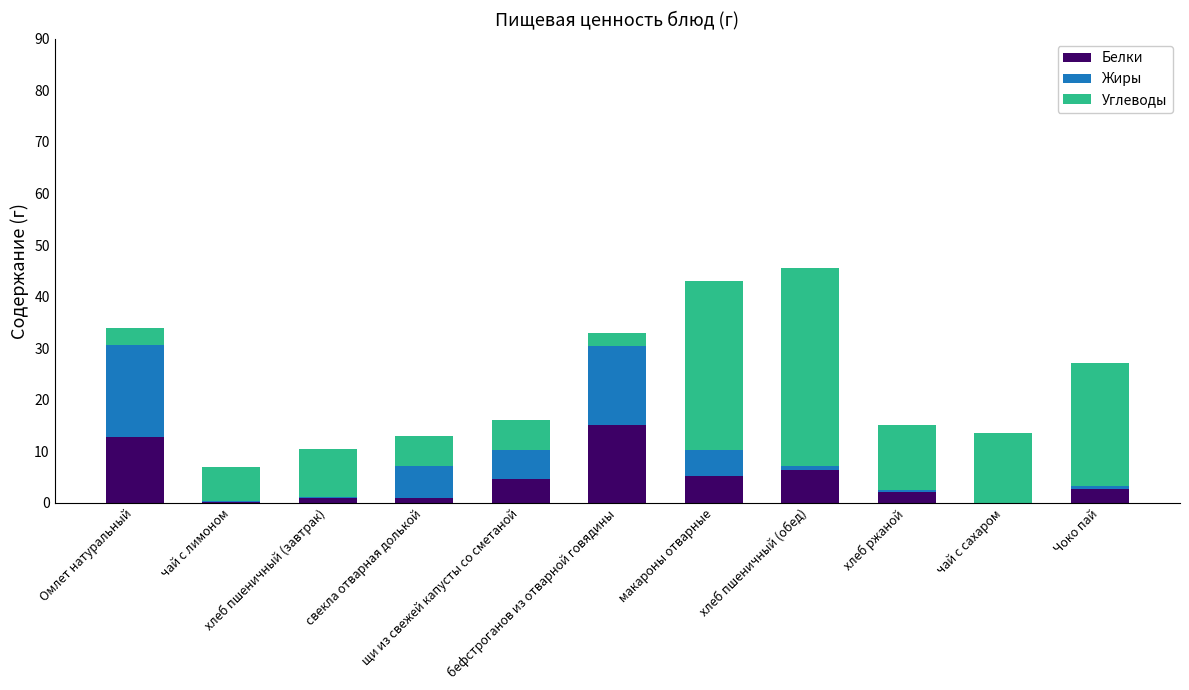

What is the maximum value for Белки?

15.0